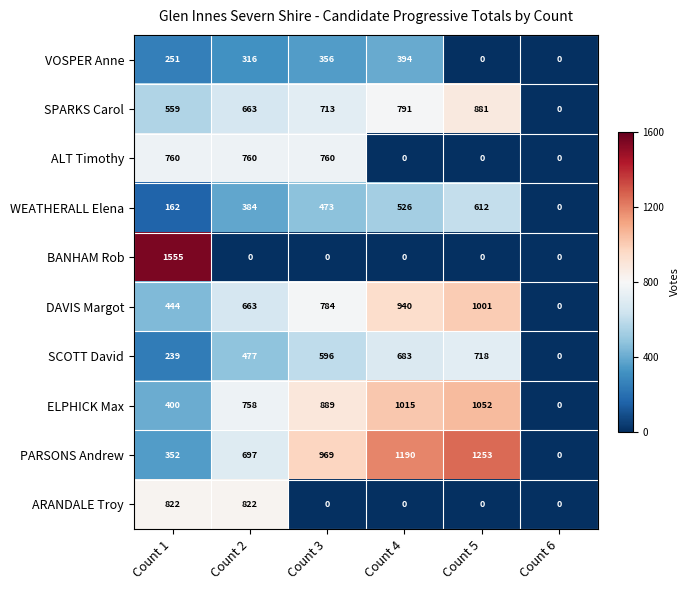

List the series in order of their peak value, lowest first.

VOSPER Anne, WEATHERALL Elena, SCOTT David, ALT Timothy, ARANDALE Troy, SPARKS Carol, DAVIS Margot, ELPHICK Max, PARSONS Andrew, BANHAM Rob